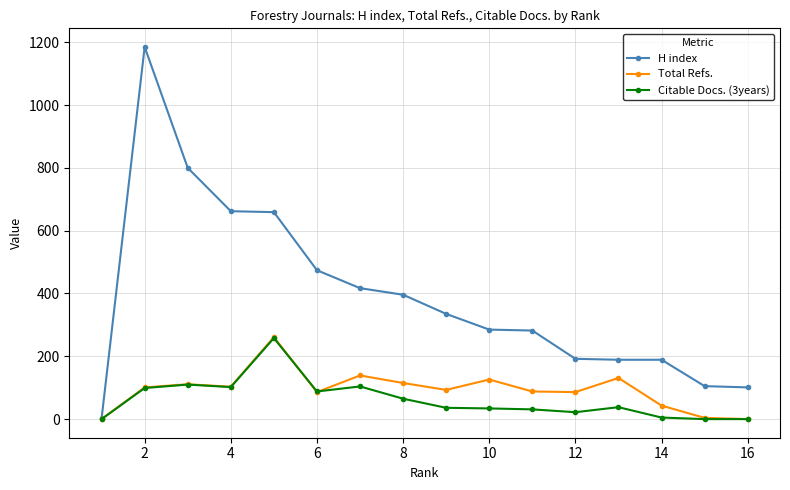

What is the difference between the second highest and minimum values in the Citable Docs. (3years) series?

110